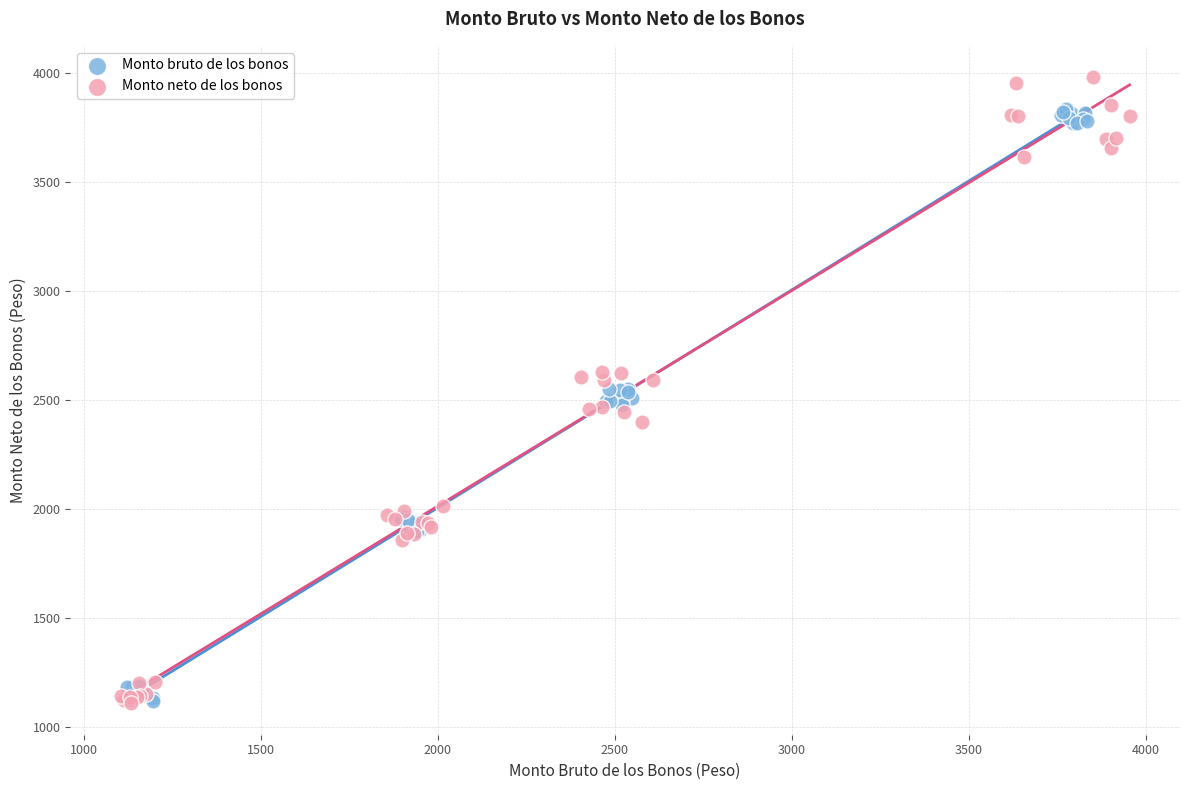

Which series contains the highest Y value?

Monto neto de los bonos